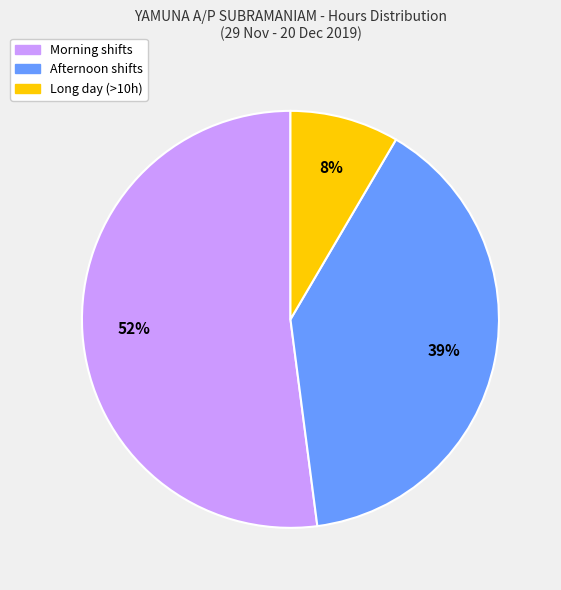

Is there any slice that represents more than half of the pie?

Yes